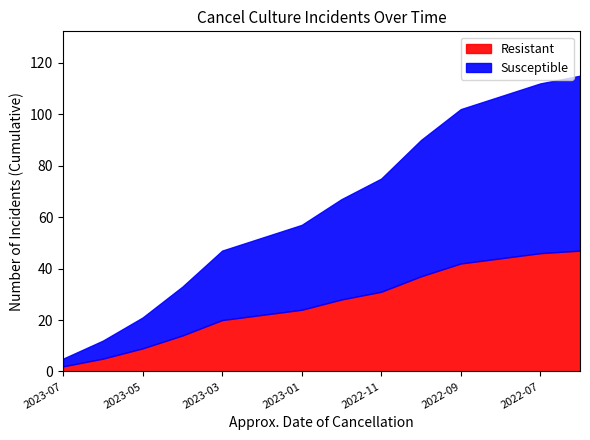

What is the maximum value for Resistant?

47